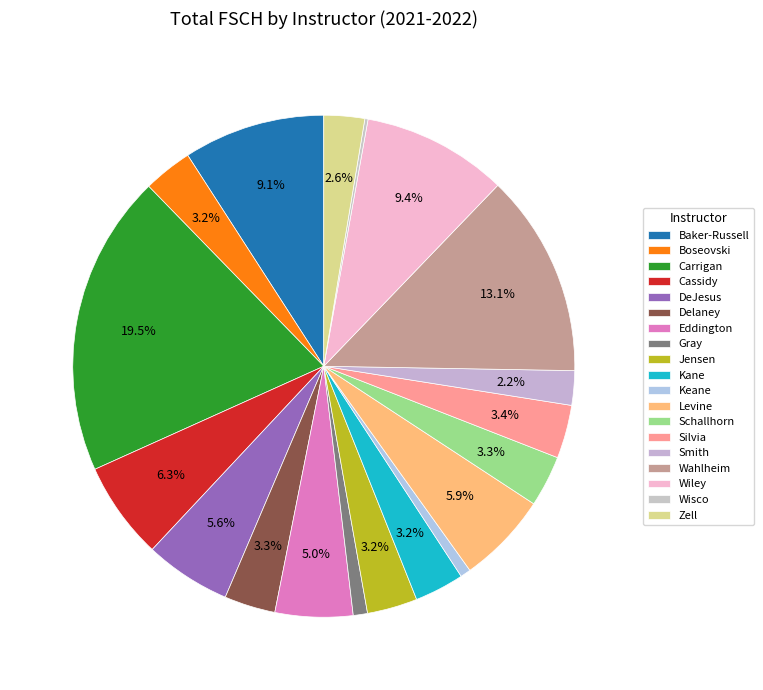

To the nearest percent, what portion does Eddington represent?

5%